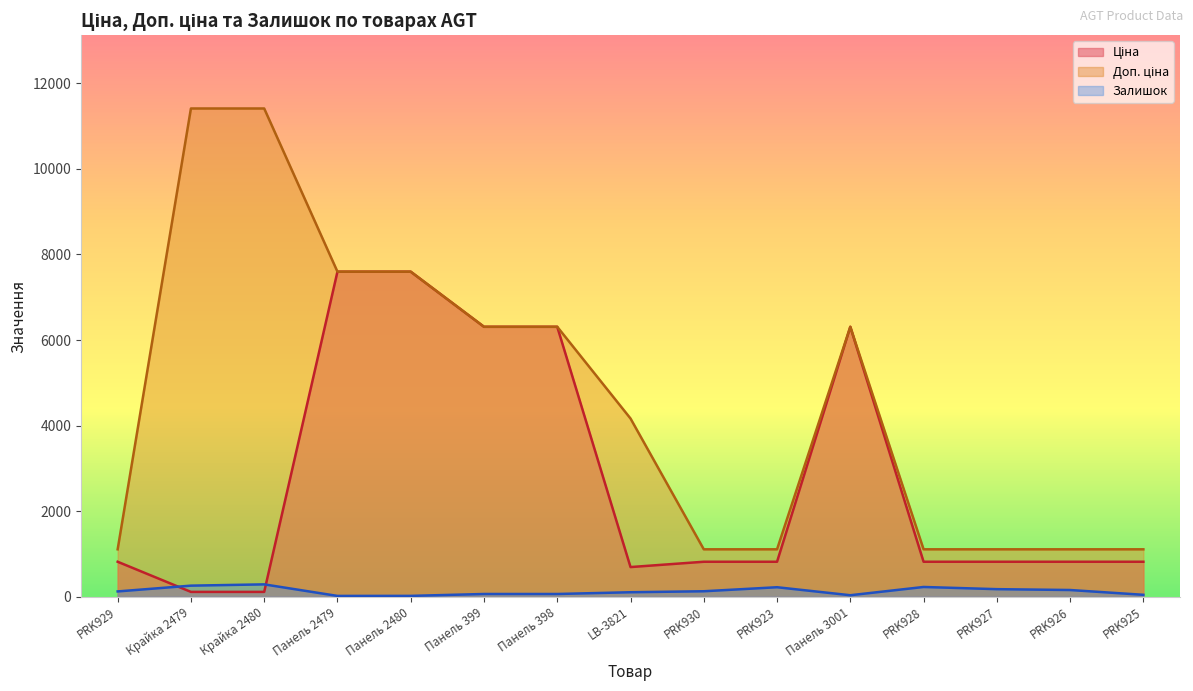

Between which two adjacent categories do Ціна and Залишок first intersect?

PRK929 and Крайка 2479